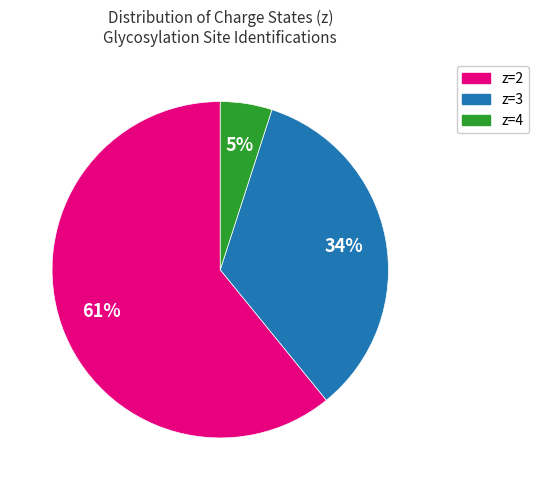

Is there a majority slice in this chart?

Yes